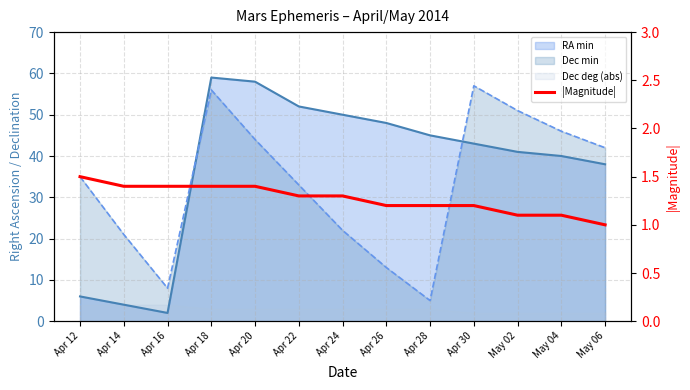

How many values exceed 1?

12